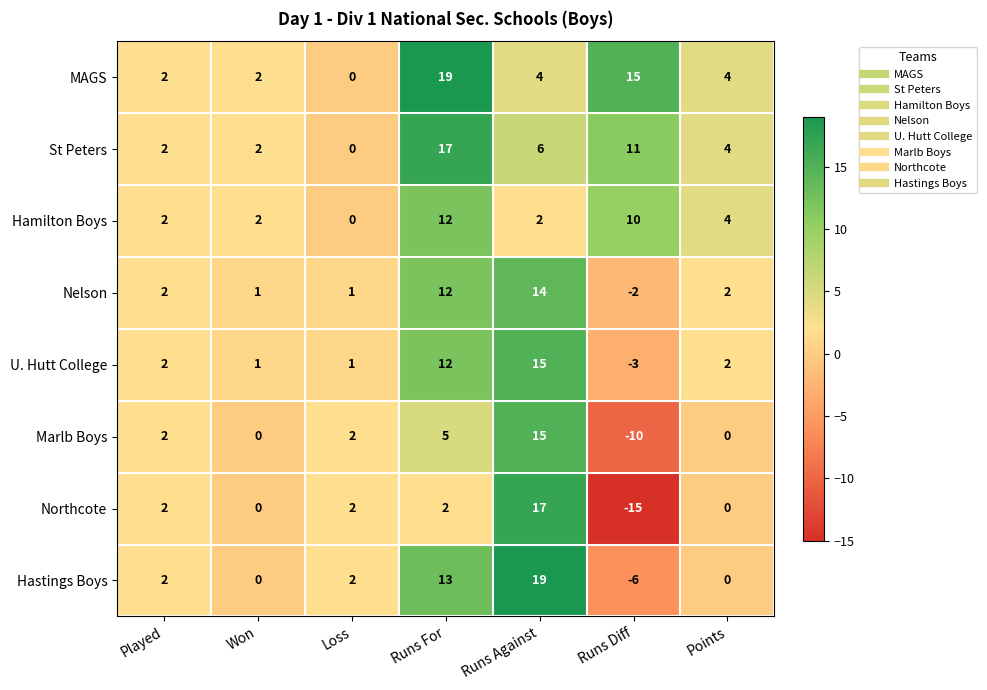

At which label does MAGS reach its peak?

Runs For